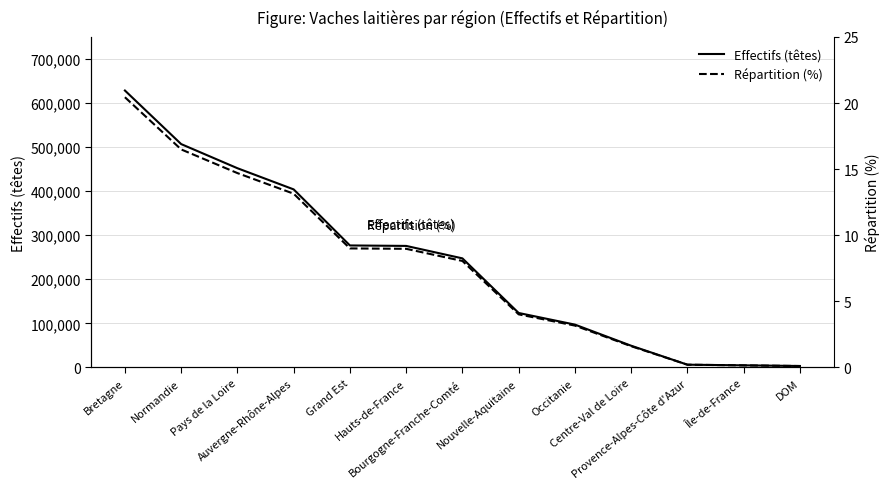

Rank the series by their average value, from highest to lowest.

Effectifs (têtes), Répartition (%)